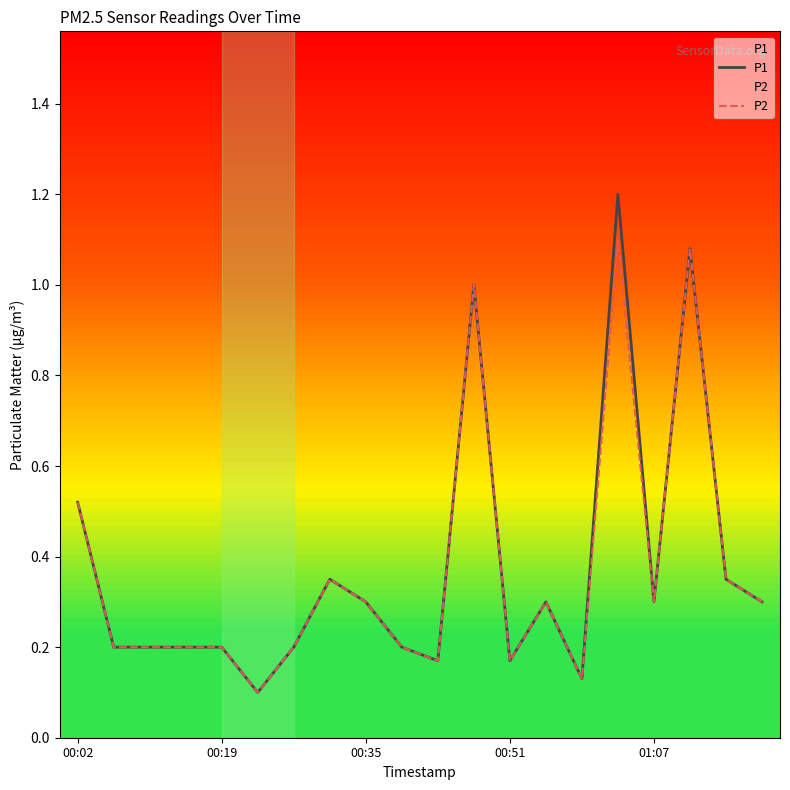

Rank the series by their average value, from highest to lowest.

P1, P2